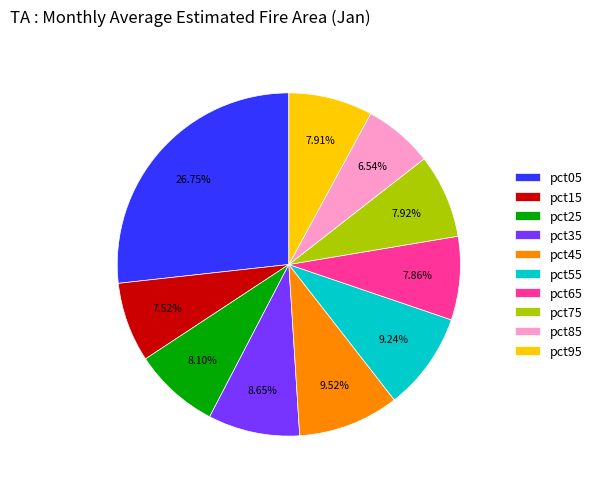

To the nearest percent, what percentage of the pie is pct55?

9%